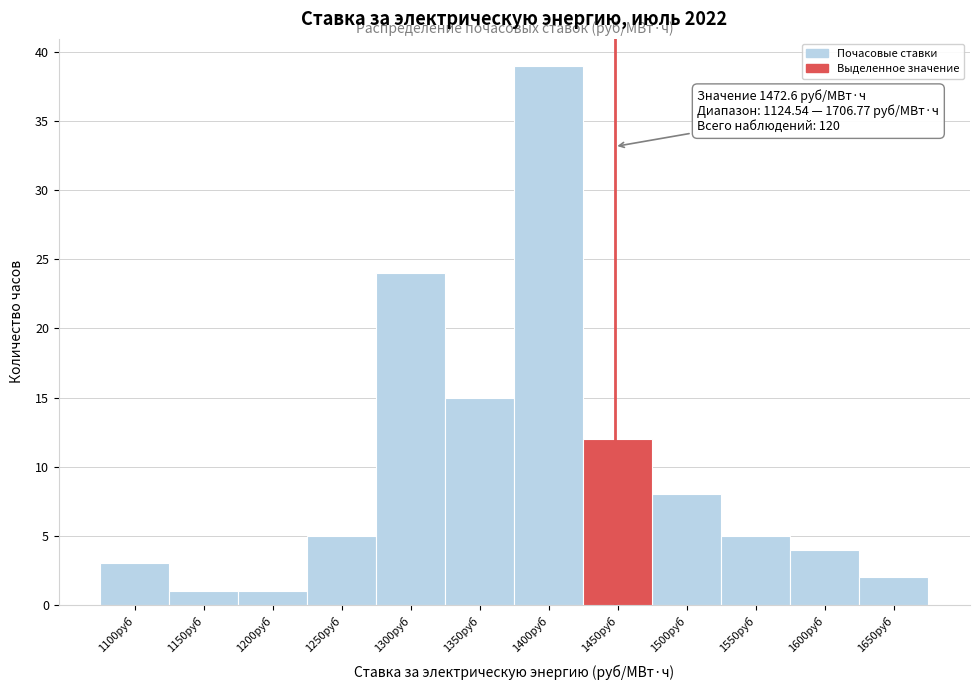

Reading right to left, transcribe all the data shown in this chart.

2	4	5	8	12	39	15	24	5	1	1	3